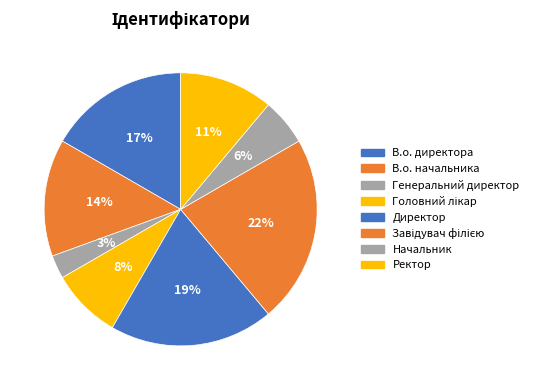

Which has a higher value, В.о. начальника or Директор?

Директор